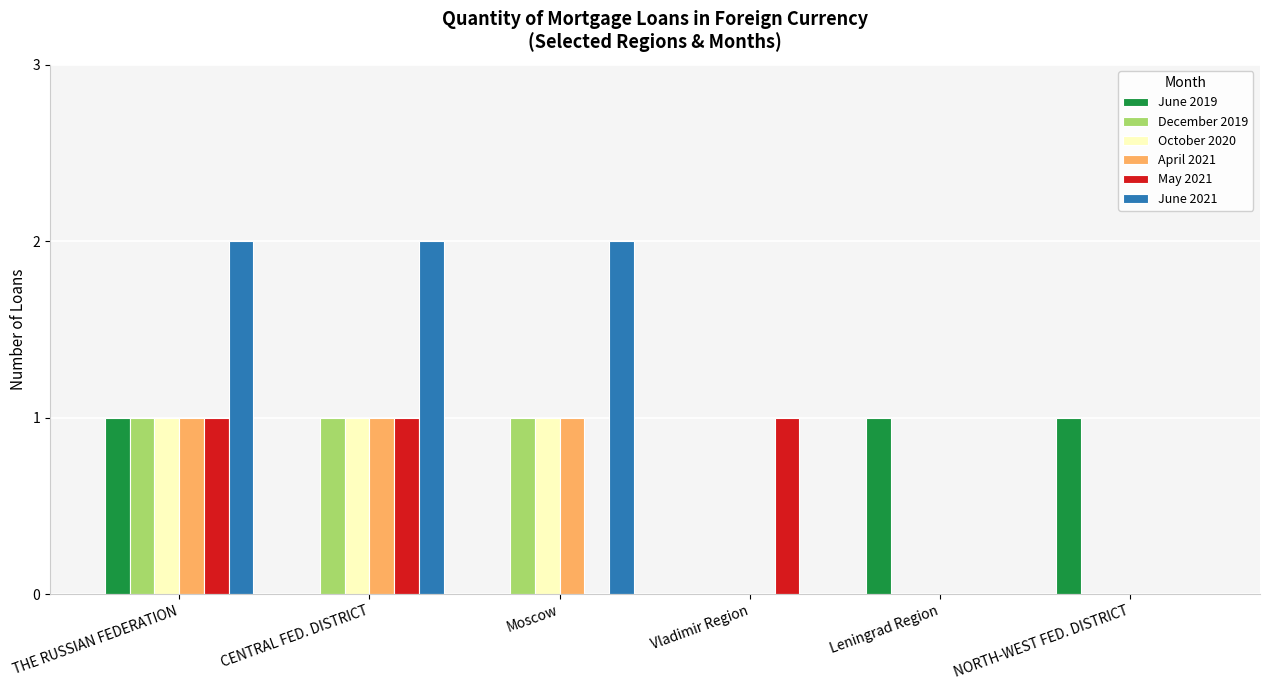

How many categories are shown in the chart?

6